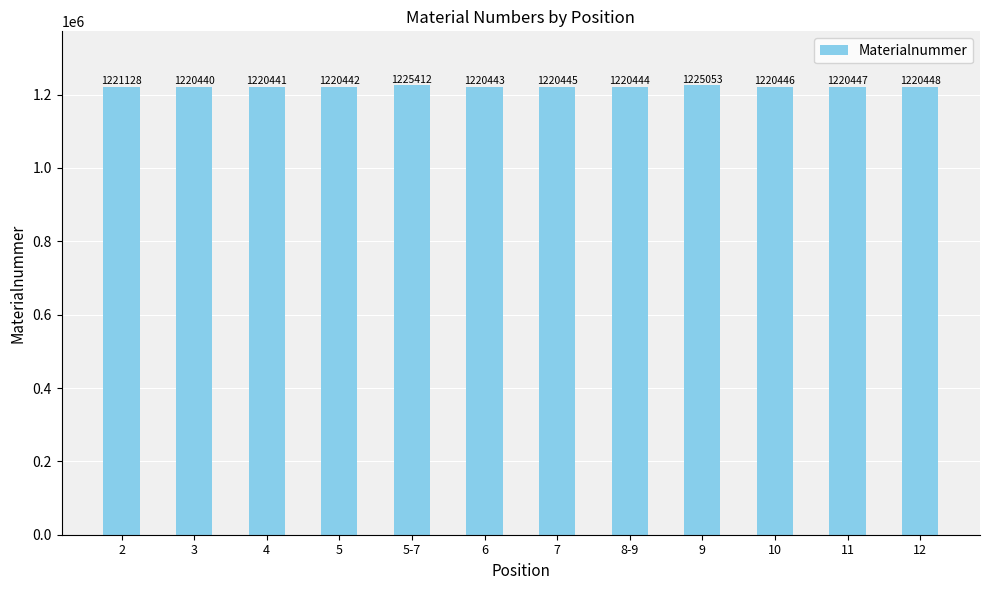

What is the label of the 12th bar from the right?

2